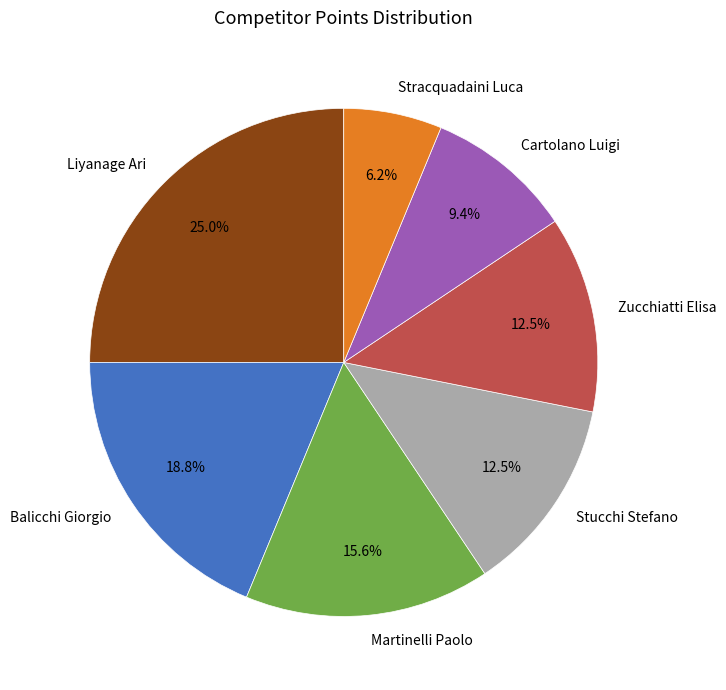

What is the smallest slice in the pie chart?

Stracquadaini Luca